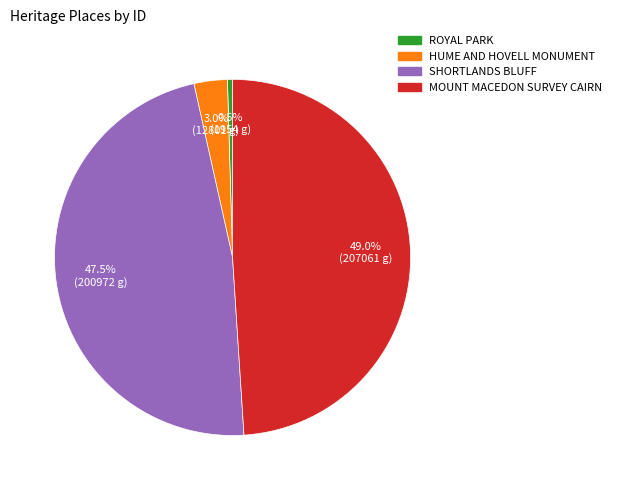

Which slice is the smallest?

ROYAL PARK